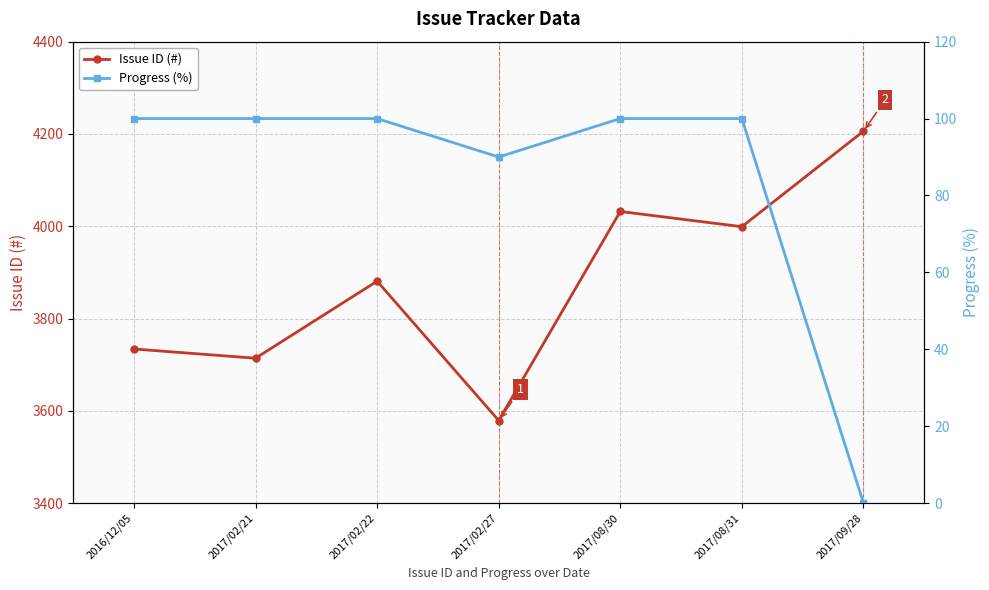

Which series has the largest range (max minus min)?

Issue ID (#)